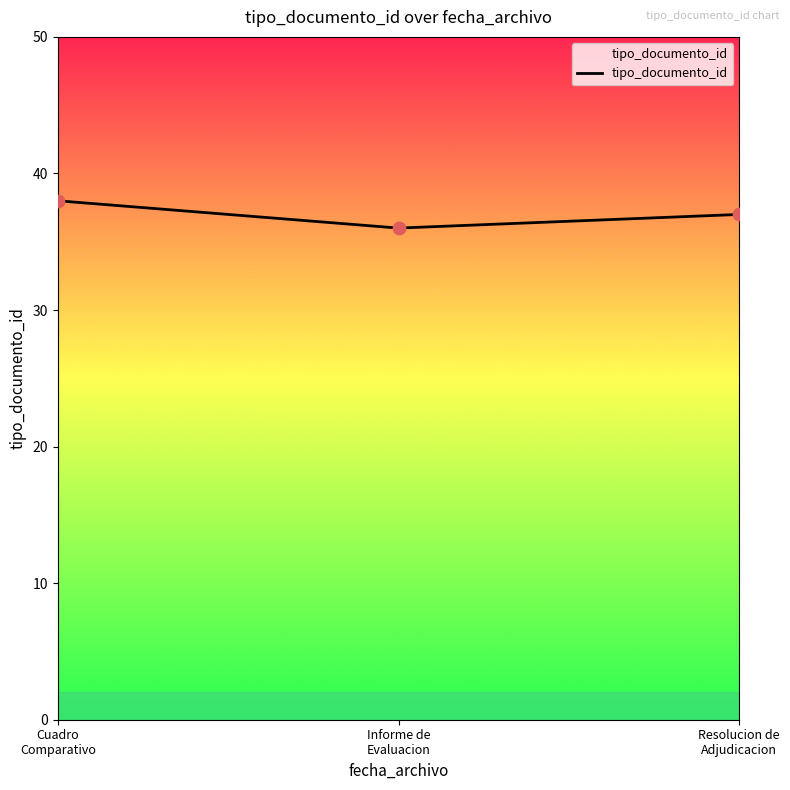

Approximately how many times larger is the value at Cuadro
Comparativo compared to Resolucion de
Adjudicacion?

1.0